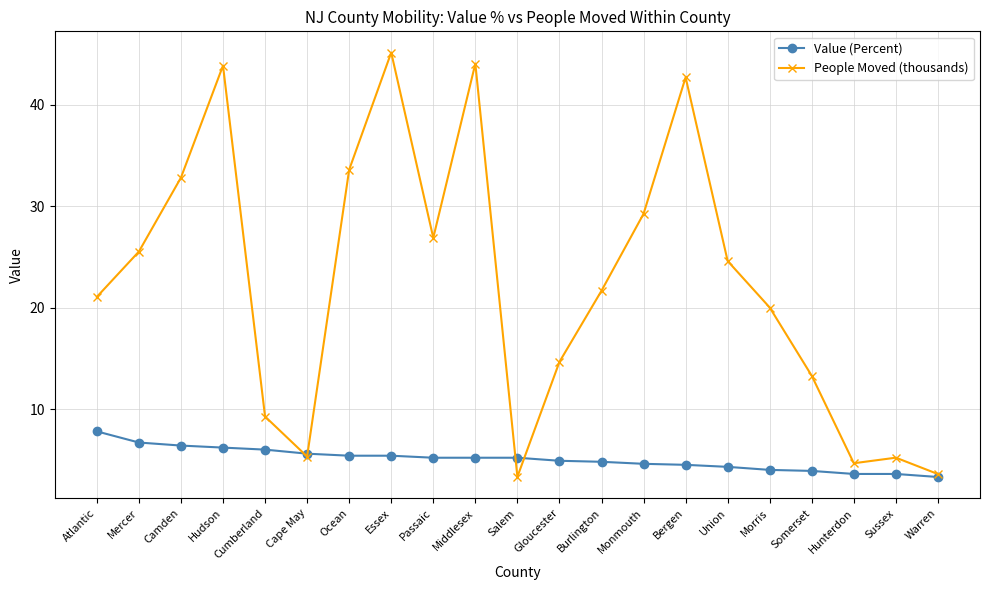

What are all the series names shown in the legend?

Value (Percent), People Moved (thousands)